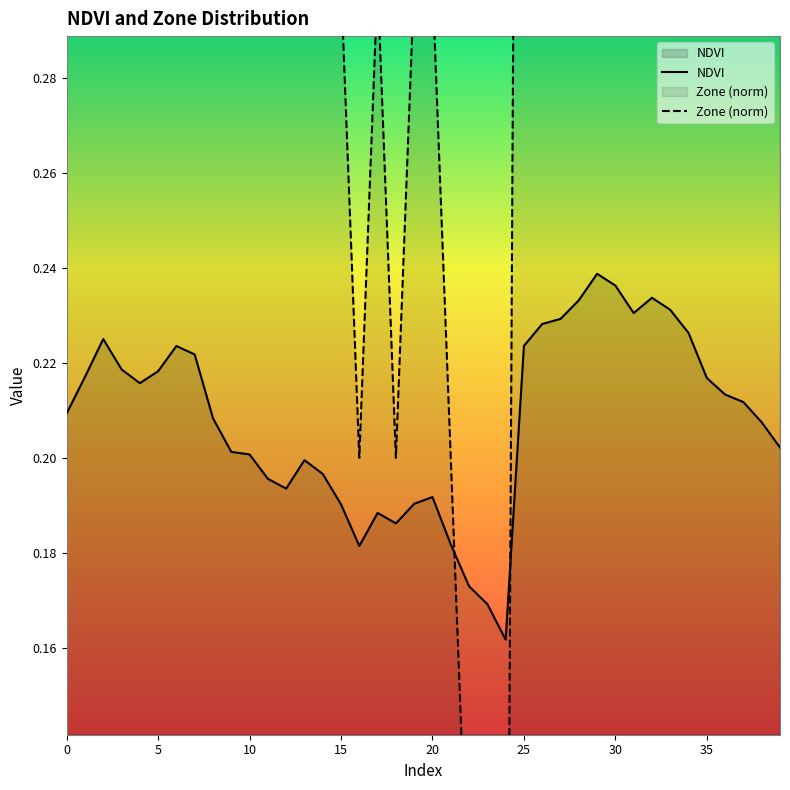

What is the difference between the second highest and minimum values in the NDVI series?

0.1